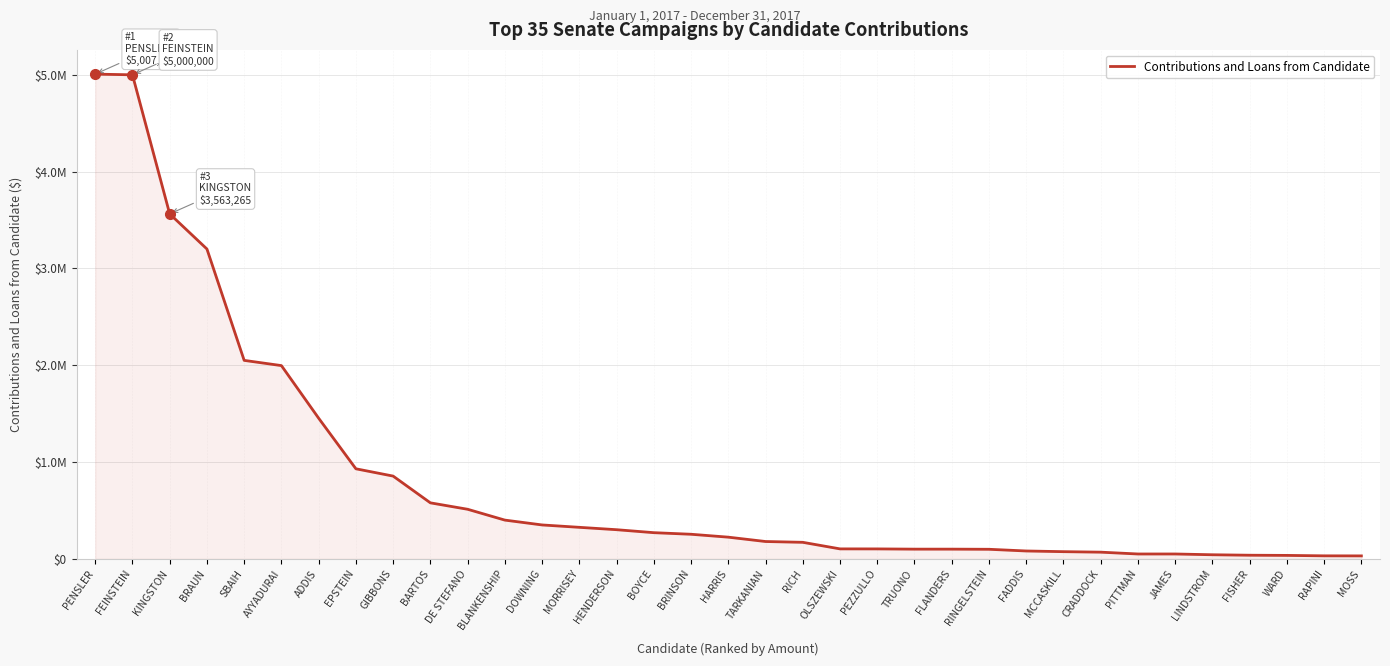

What value does the data have at HENDERSON, to the nearest 10?

300840